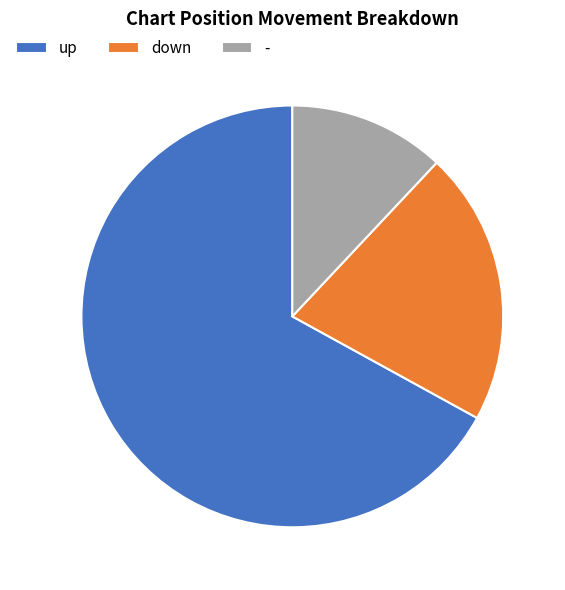

Does - represent more than half of the total?

No